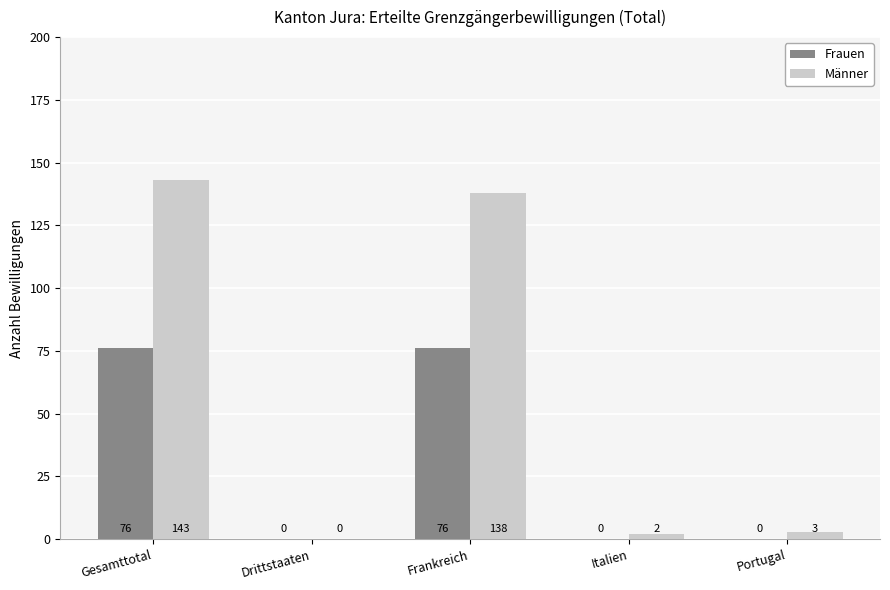

Count the number of data series in this chart.

2